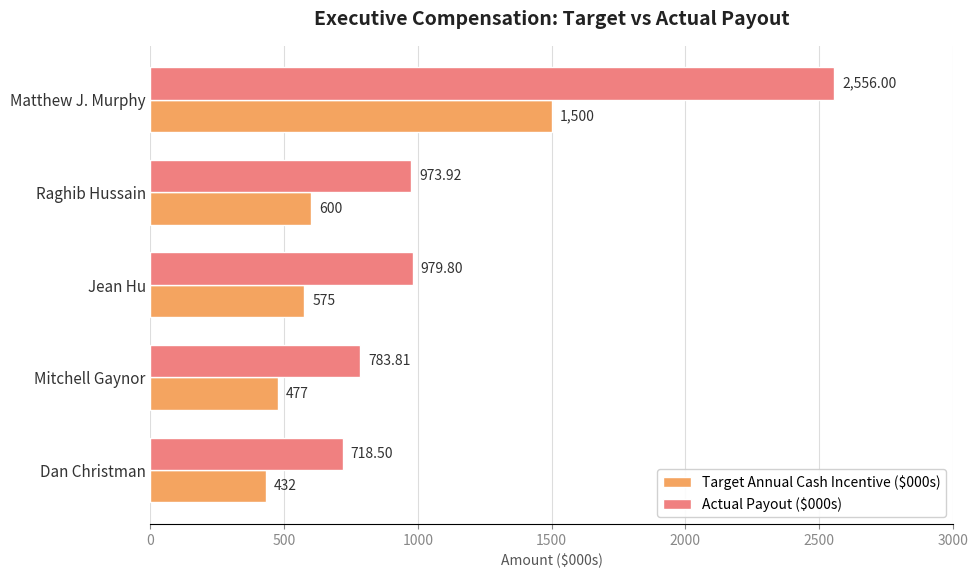

Which series has the widest spread of values?

Actual Payout ($000s)